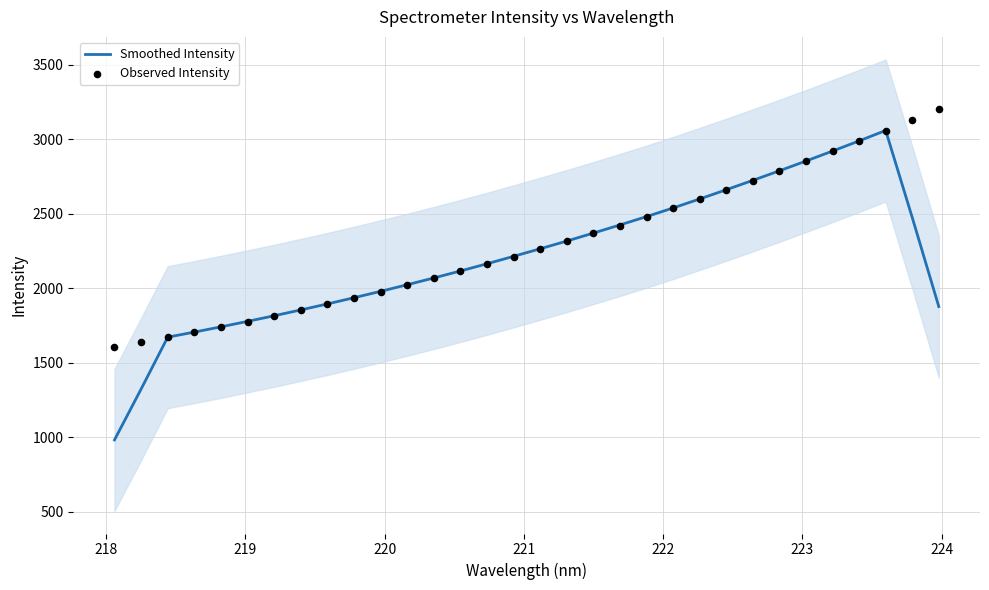

Which series reaches the minimum Y coordinate?

Smoothed Intensity